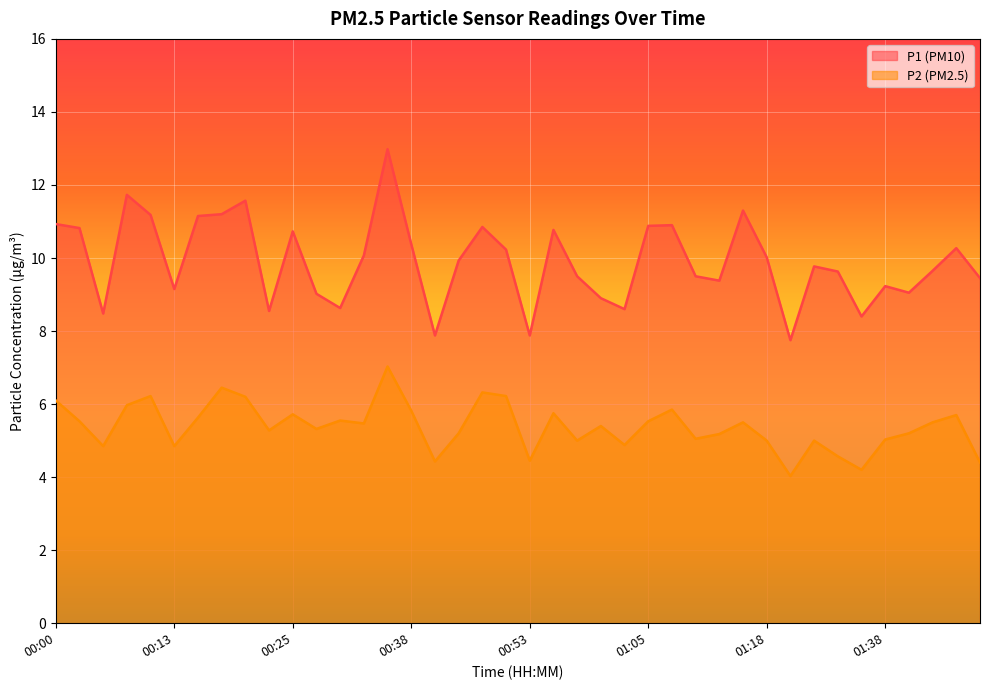

The value of P2 at 01:18 is 5.0. True or false?

True